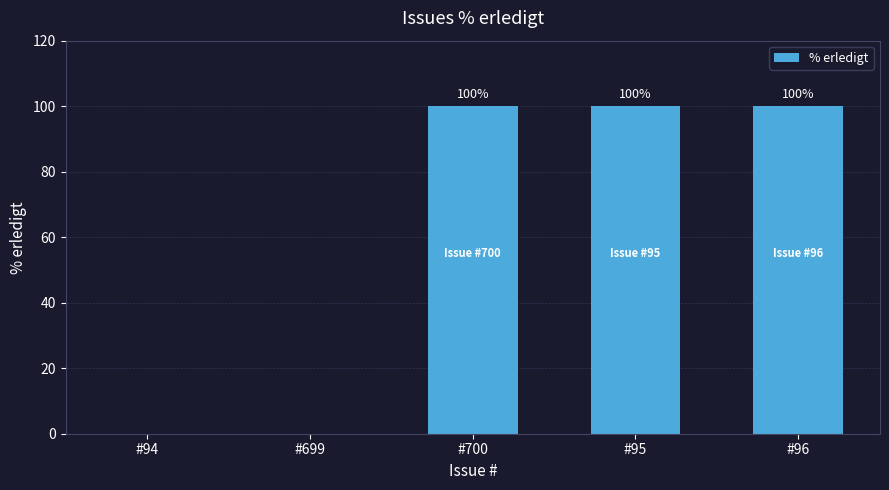

What value does the data have at #95, to the nearest 10?

100